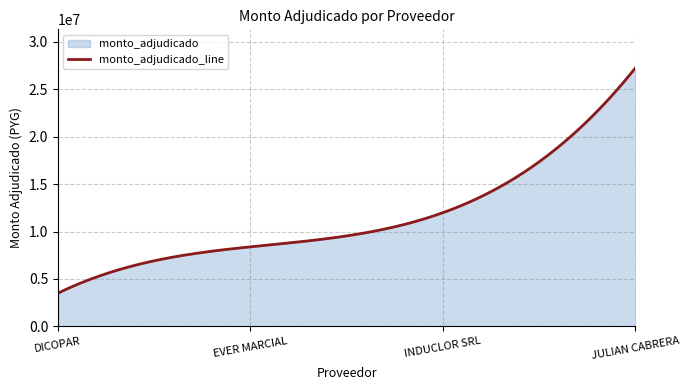

Read the value at EVER MARCIAL.

8390000